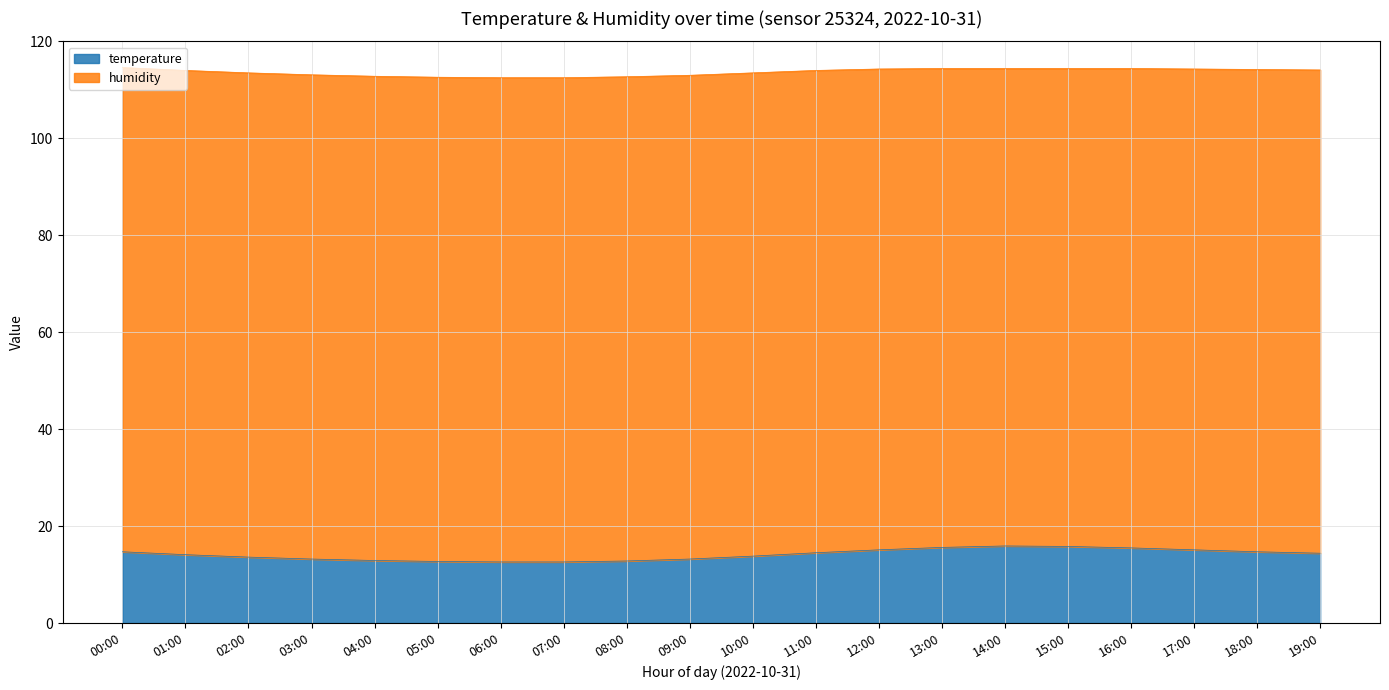

Reading left to right, extract all data points from this chart.

00:00=14.7	01:00=14.1	02:00=13.6	03:00=13.2	04:00=12.9	05:00=12.7	06:00=12.6	07:00=12.6	08:00=12.8	09:00=13.2	10:00=13.8	11:00=14.5	12:00=15.1	13:00=15.6	14:00=15.9	15:00=15.8	16:00=15.5	17:00=15.1	18:00=14.7	19:00=14.4